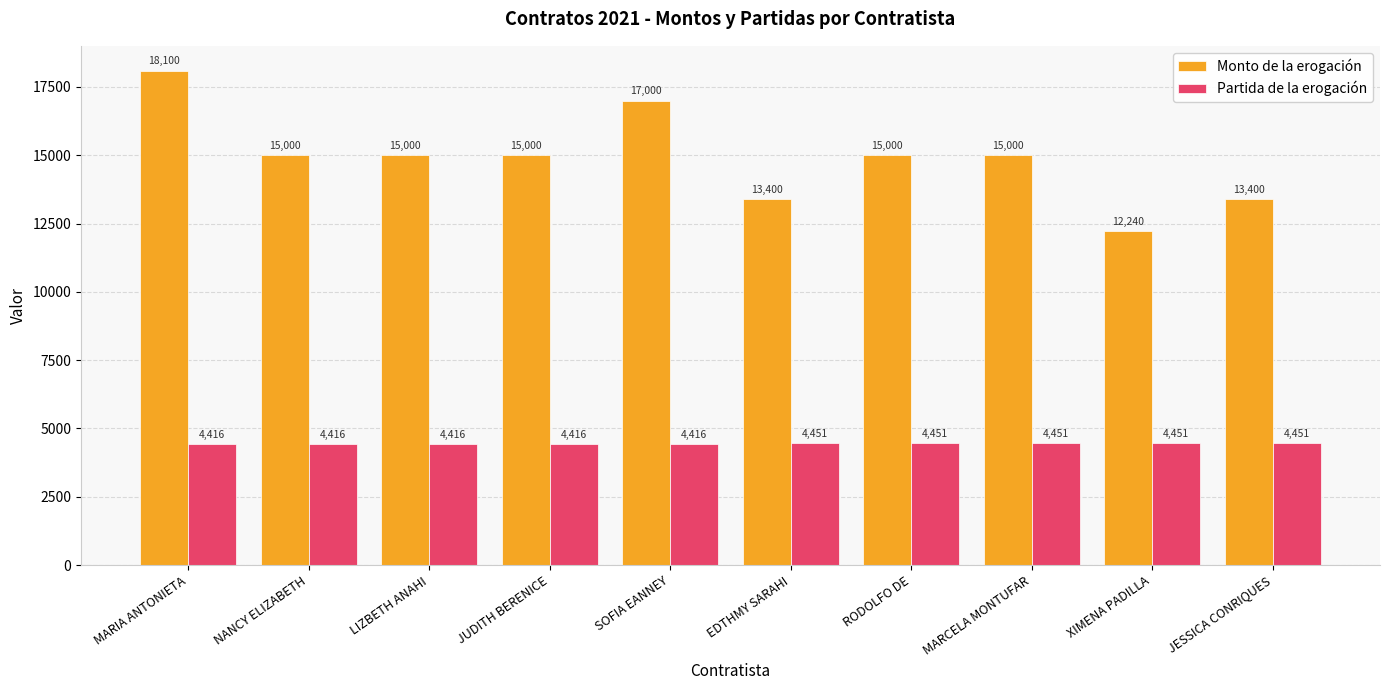

What is the average value of the Partida de la erogación series?

4434